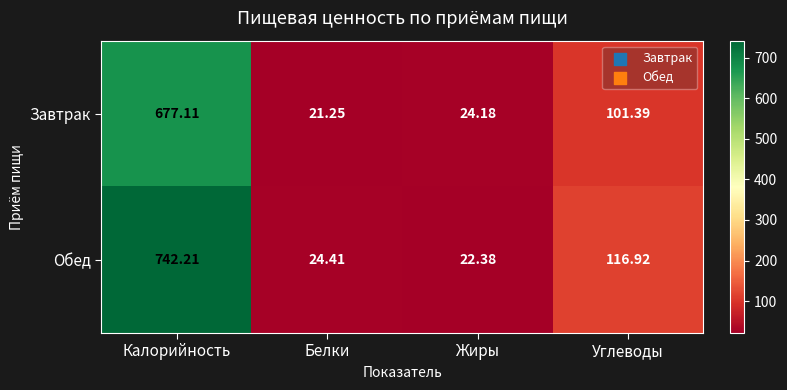

Where does the Обед series first go above 116?

Калорийность